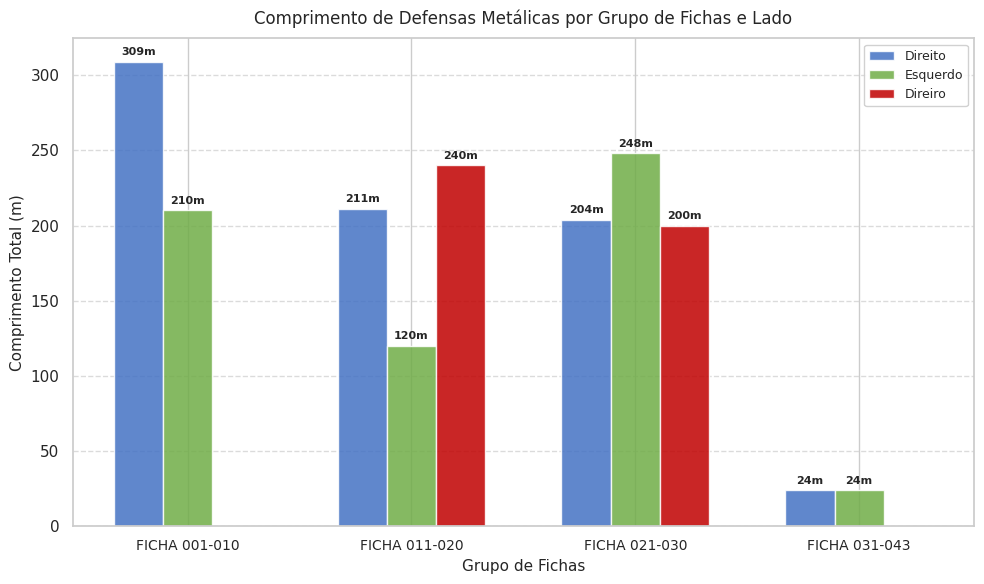

Where is Esquerdo nearest to the value 136?

FICHA 011-020